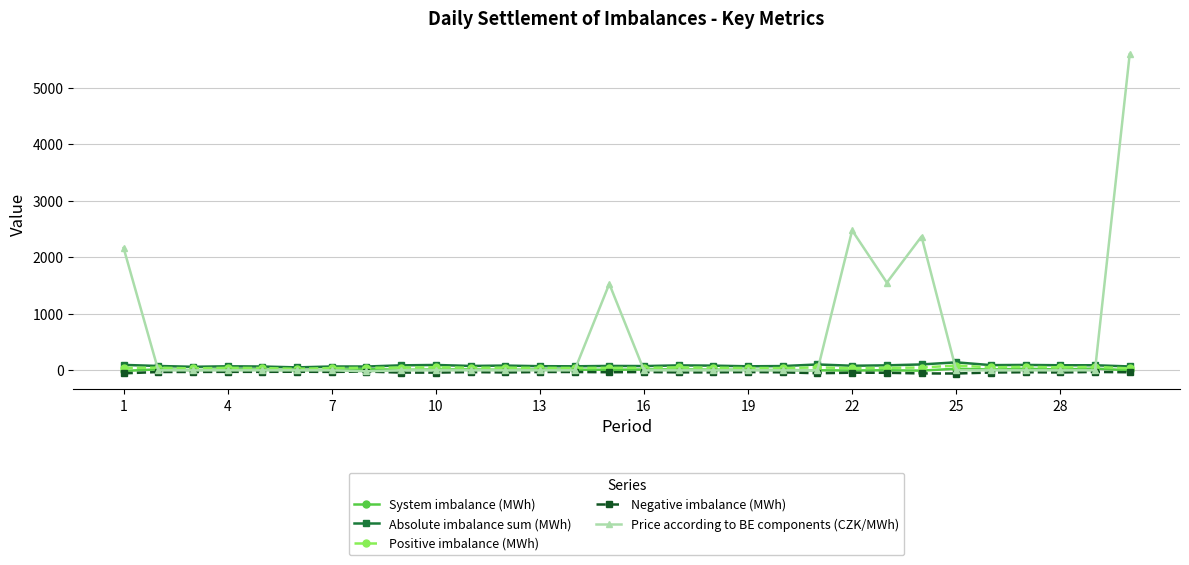

At how many categories does at least one series exceed 740?

6